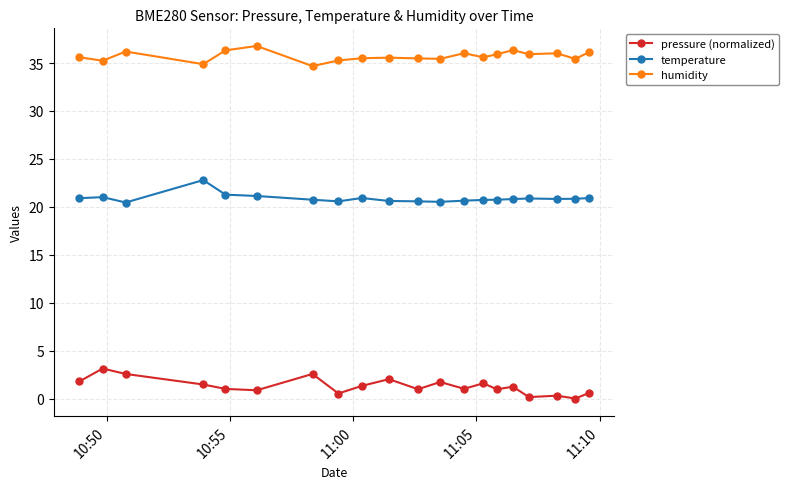

What is the maximum value shown in the chart?

36.8